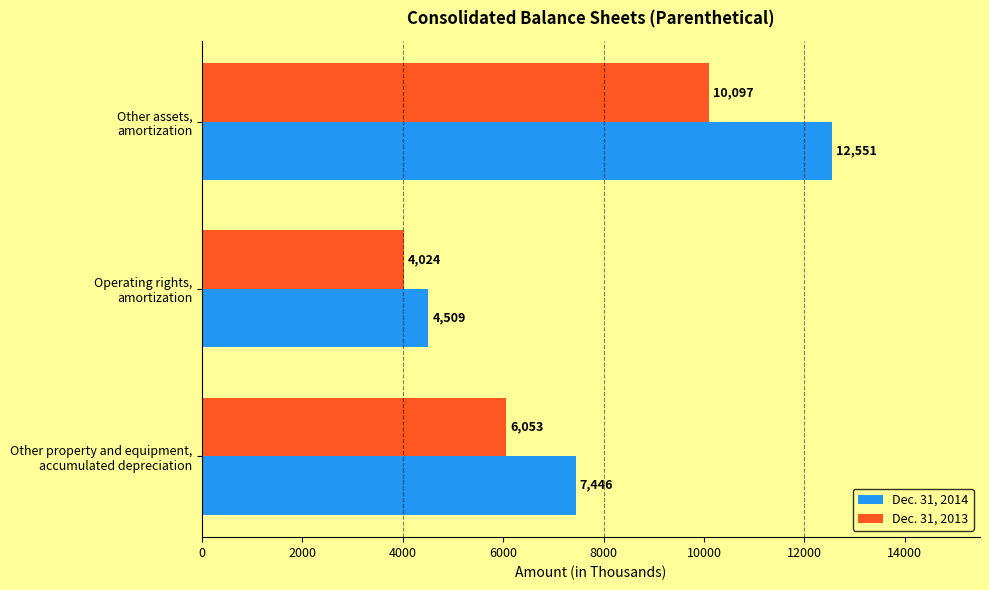

Which series has the widest spread of values?

Dec. 31, 2014